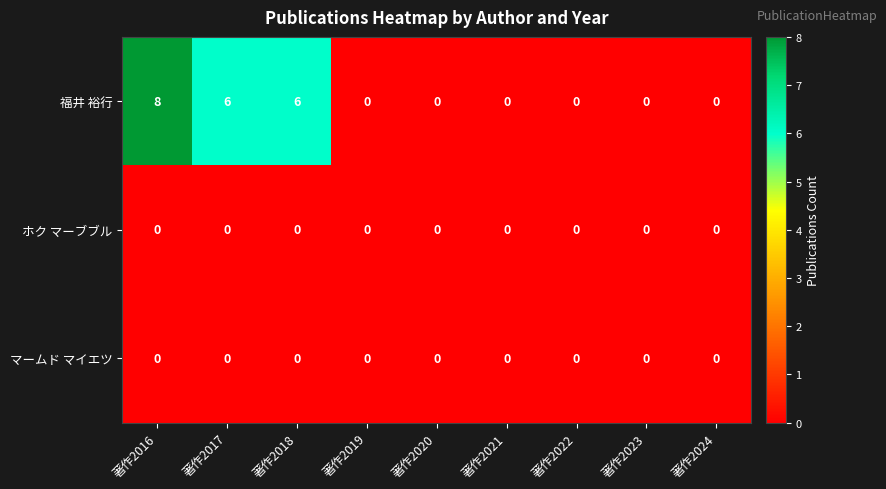

At which category is the sum across all series the highest?

著作2016